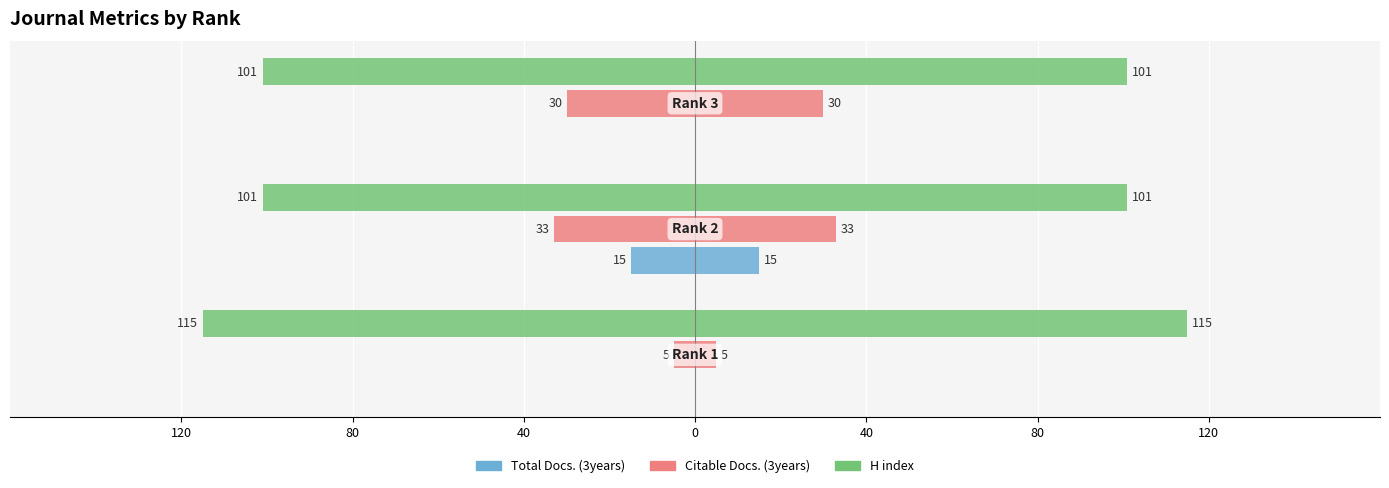

Which has a higher value, 80 or 40?

40